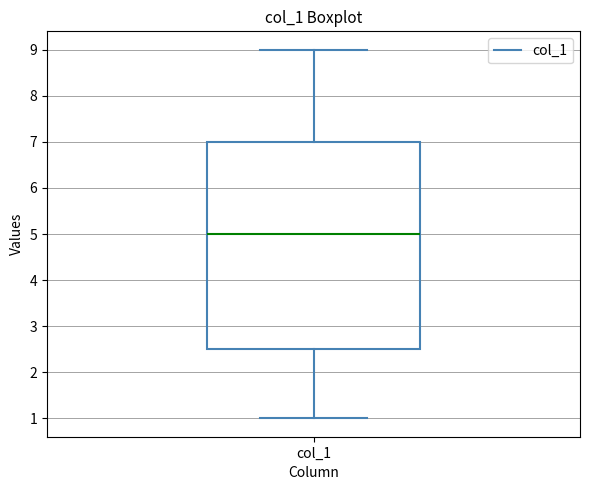

Read this box plot against the y-axis: the position of the median line, the range covered by the box, and the ends of both whiskers. The values are not printed on the chart, so give them approximately, as read against the axis.

median 5.0, box 2.5 to 7.0, whiskers 1.0 to 9.0